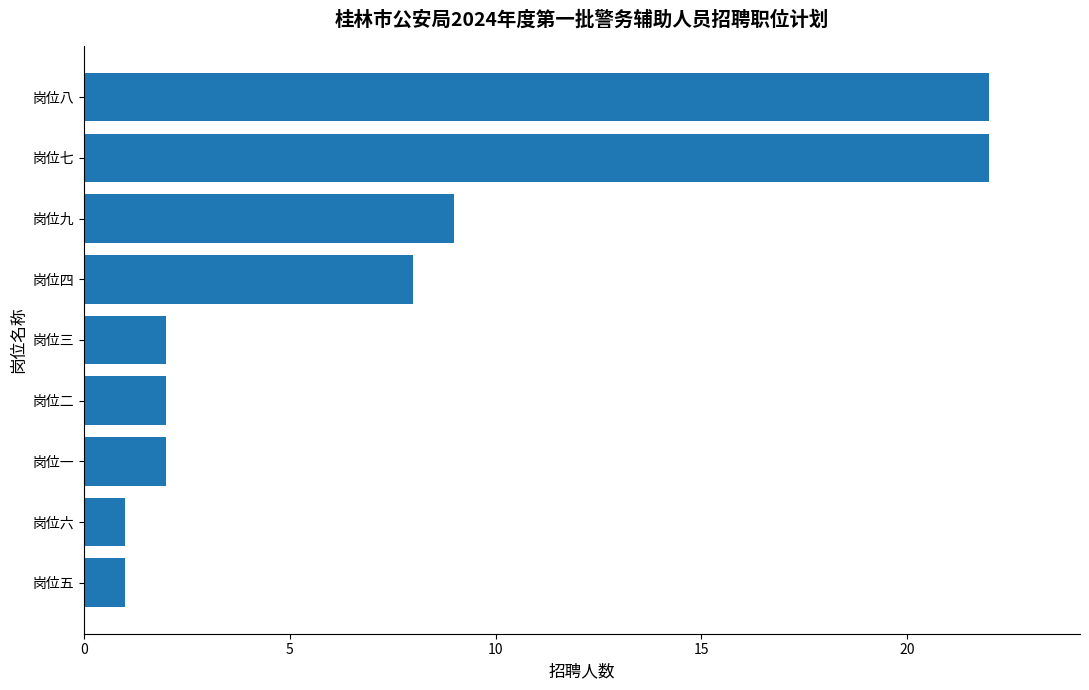

How many data points does each series have?

9